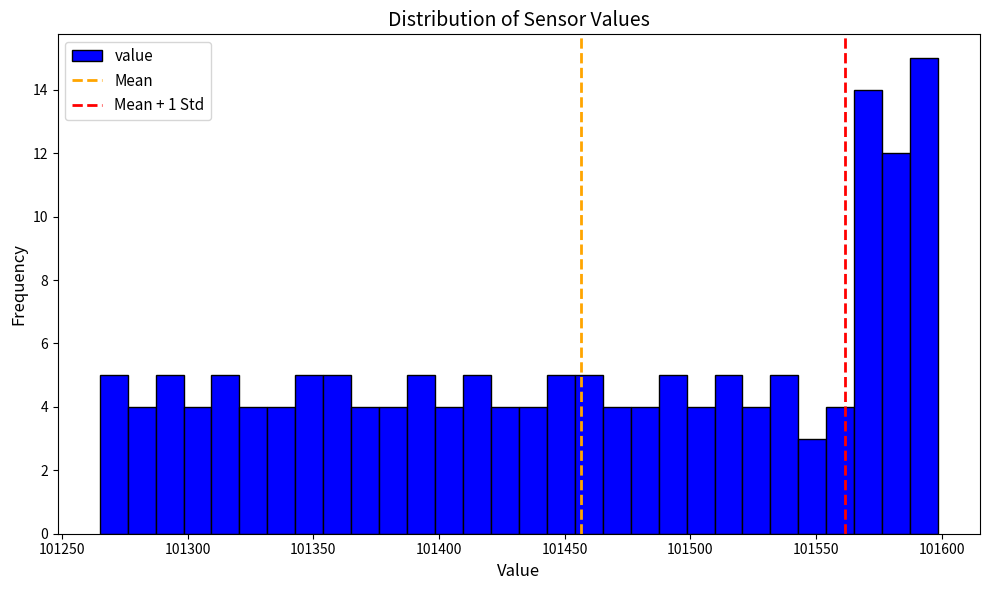

Read against the x-axis, roughly where is the centre of the tallest bar?

101595